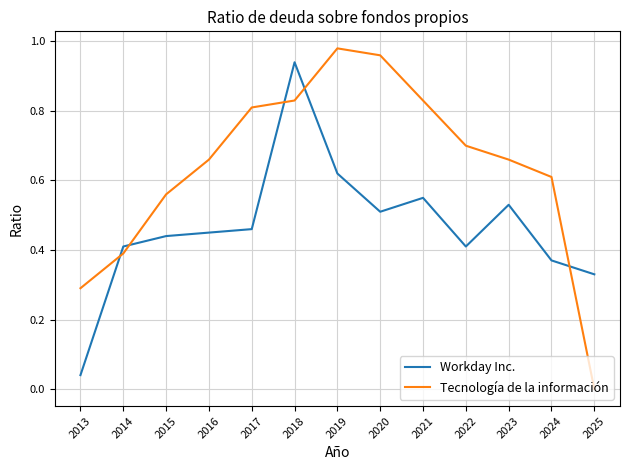

Which series changed the most between 2013 and 2020?

Tecnología de la información